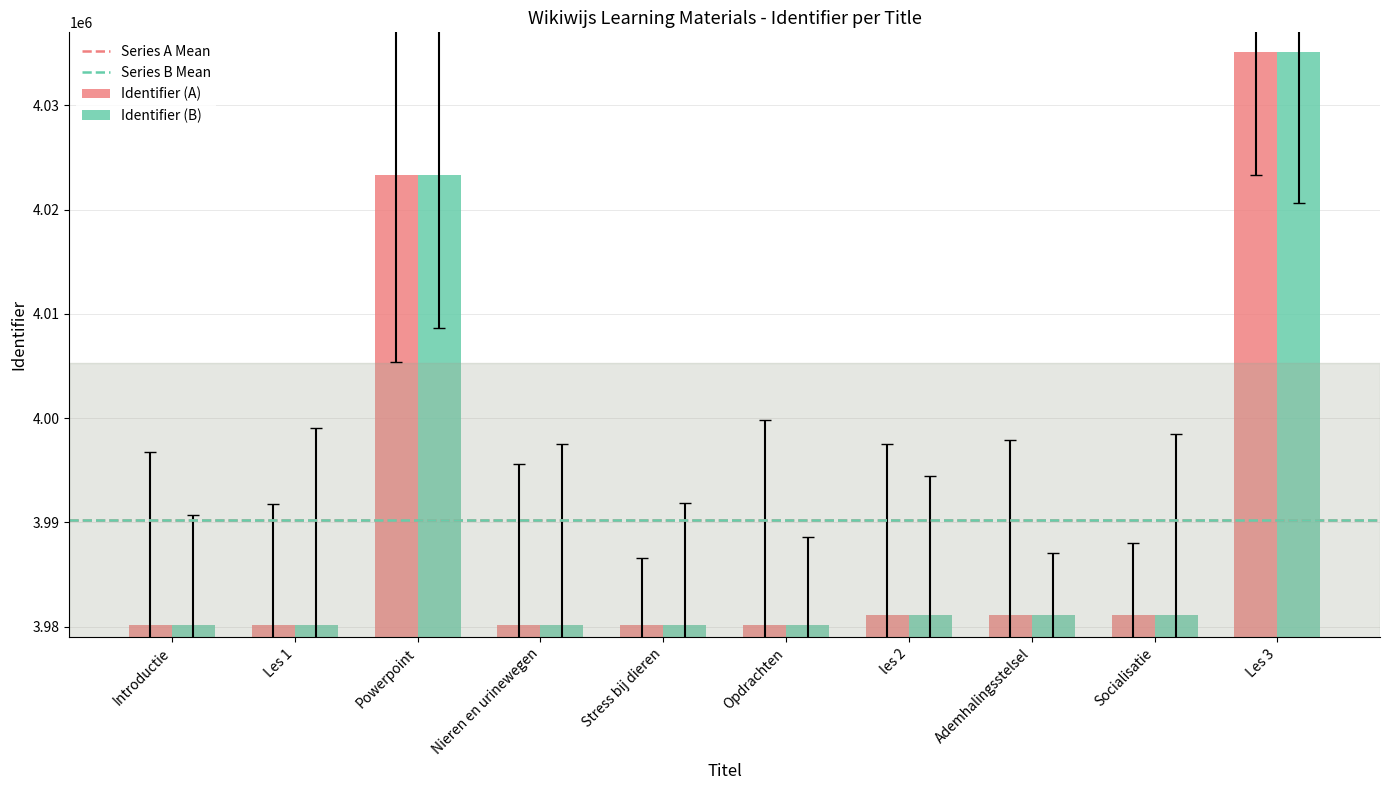

What is the average value of the Identifier (A) series?

3990249